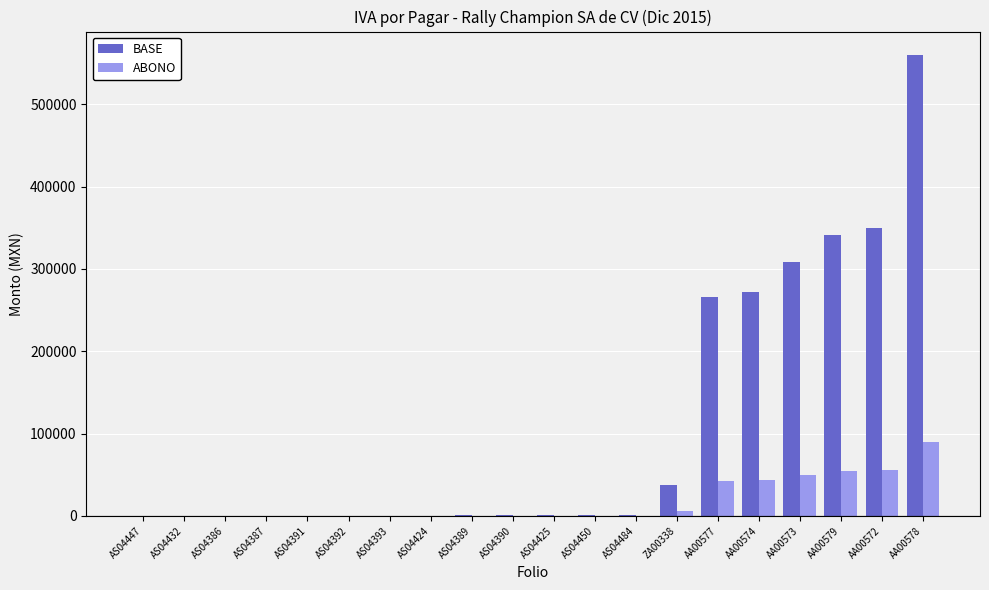

Where is BASE nearest to the value 280255?

AA00574